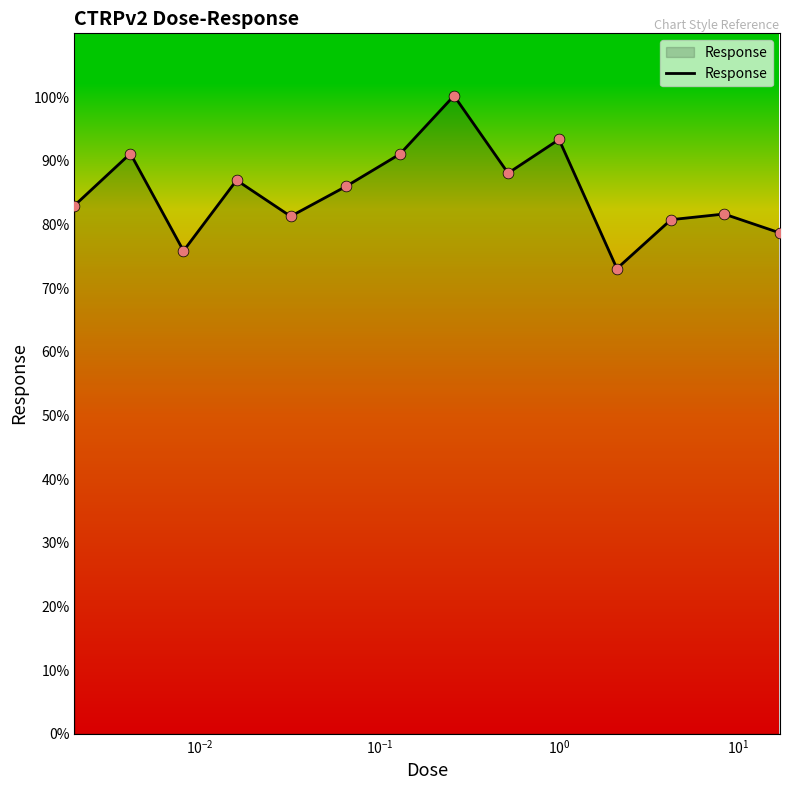

What is the maximum value shown in the chart?

100.2